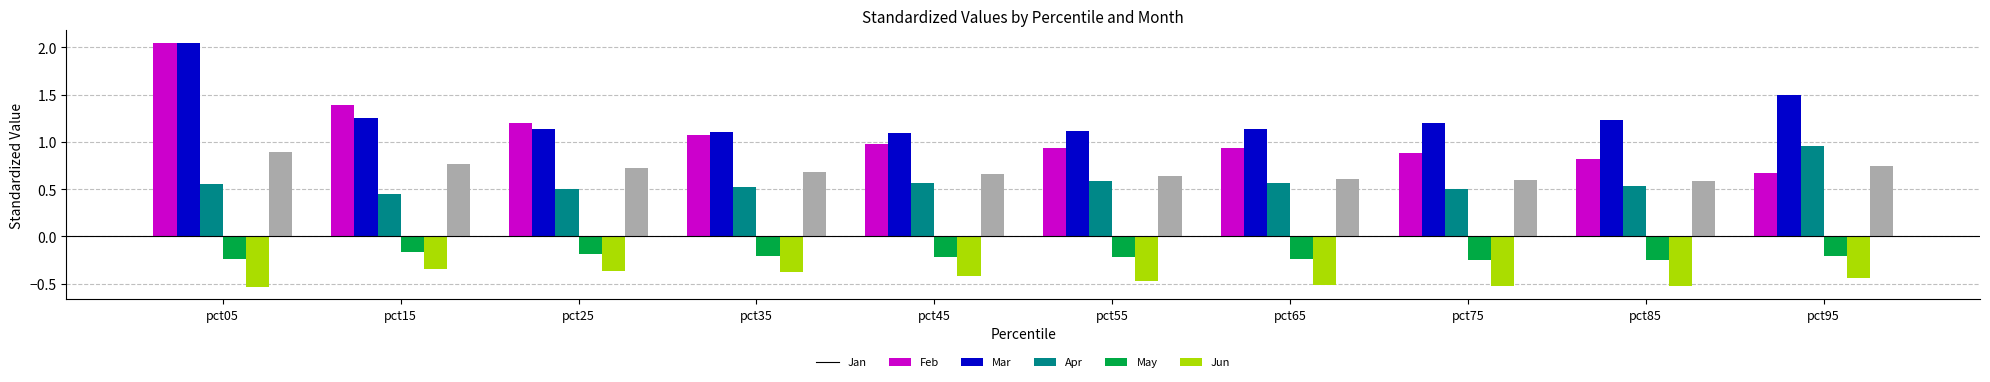

What is the total value across all series at pct65?

2.5